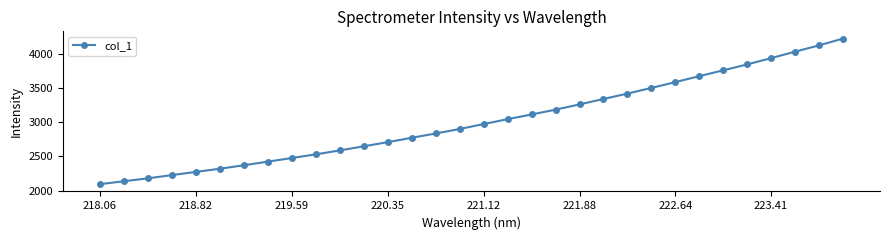

True or false: the data has more than 2 interior local peaks.

False